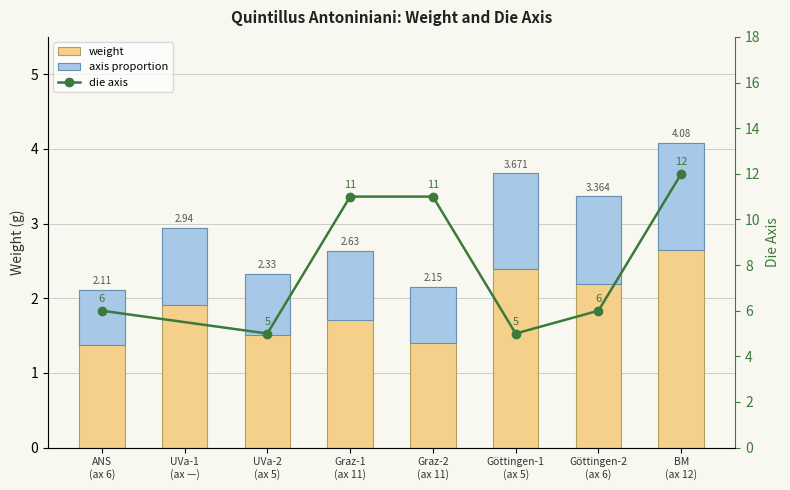

Reading left to right, extract all data points from this chart.

2.1	2.9	2.3	2.6	2.1	3.7	3.4	4.1